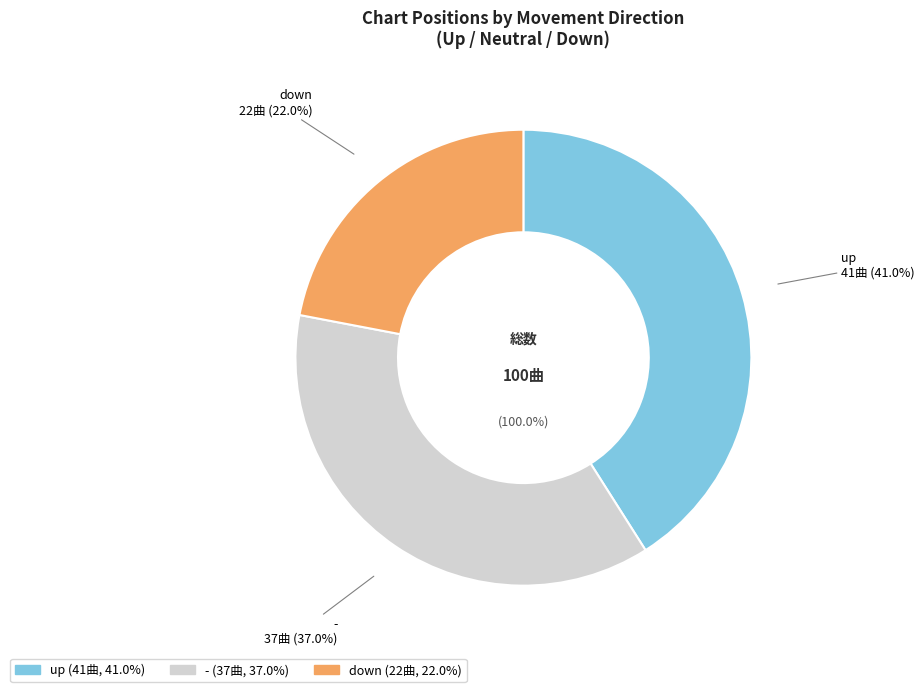

Count the number of slices in the pie.

3